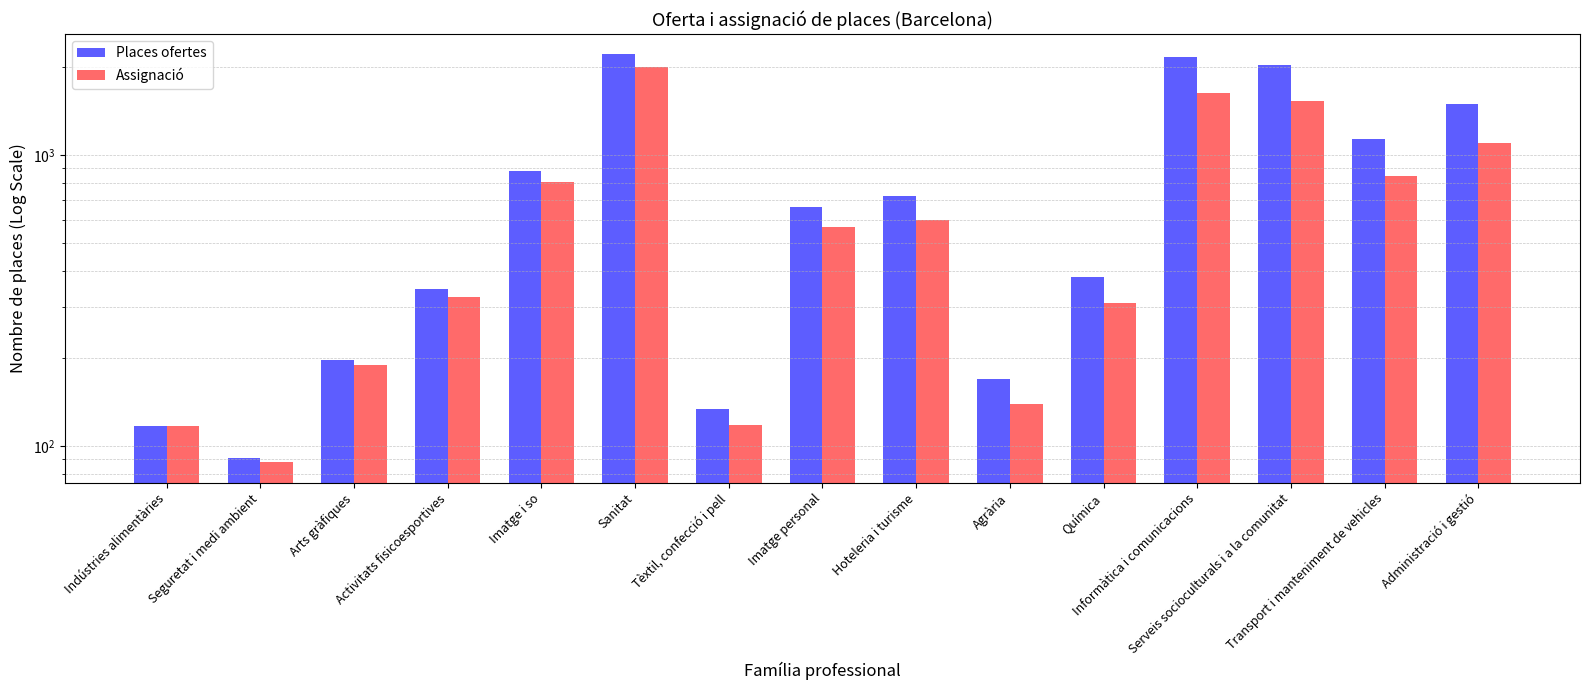

How many bars are there in total?

30